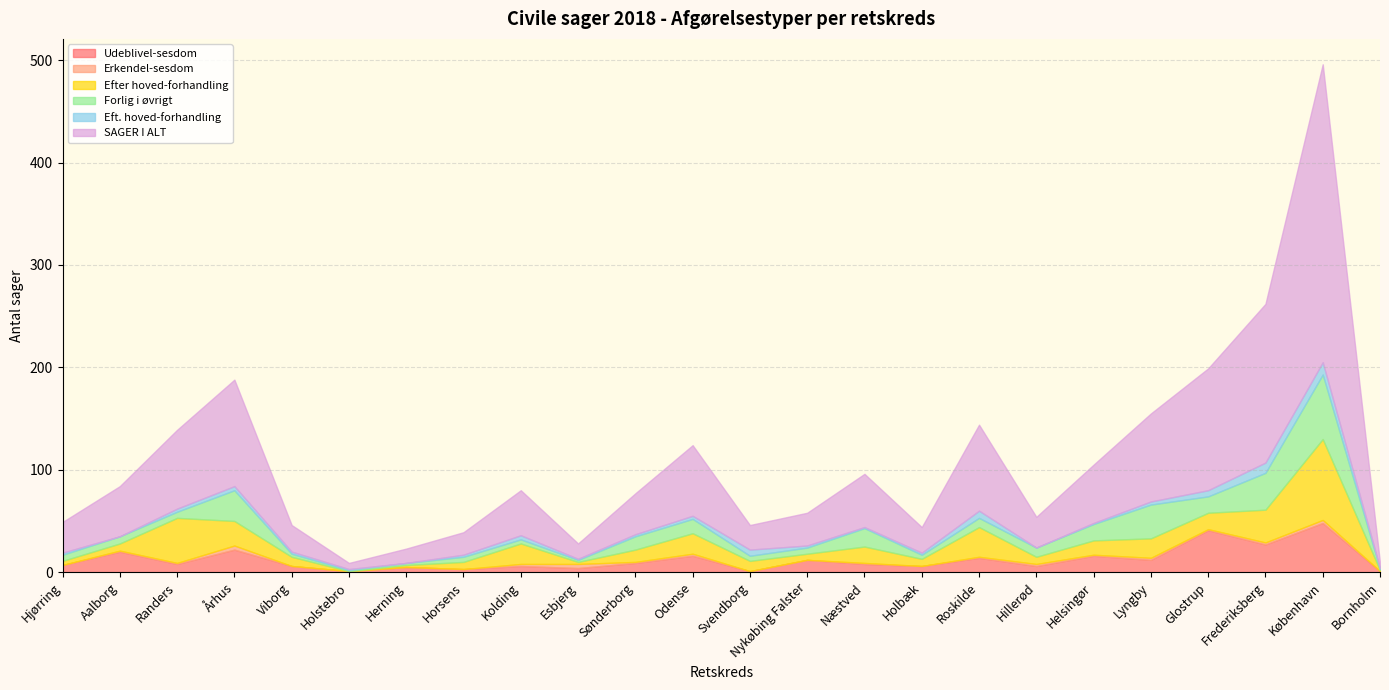

How many times do Efter hoved-forhandling and Eft. hoved-forhandling cross each other?

2